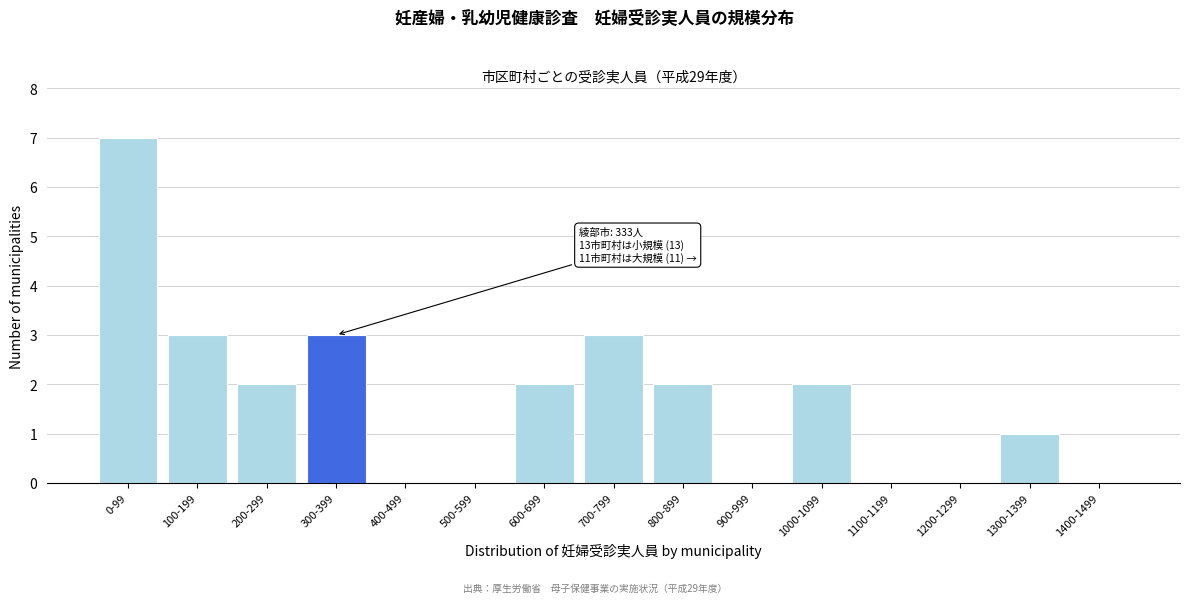

Reading left to right, transcribe all the data shown in this chart.

0-99=7	100-199=3	200-299=2	300-399=3	400-499=0	500-599=0	600-699=2	700-799=3	800-899=2	900-999=0	1000-1099=2	1100-1199=0	1200-1299=0	1300-1399=1	1400-1499=0